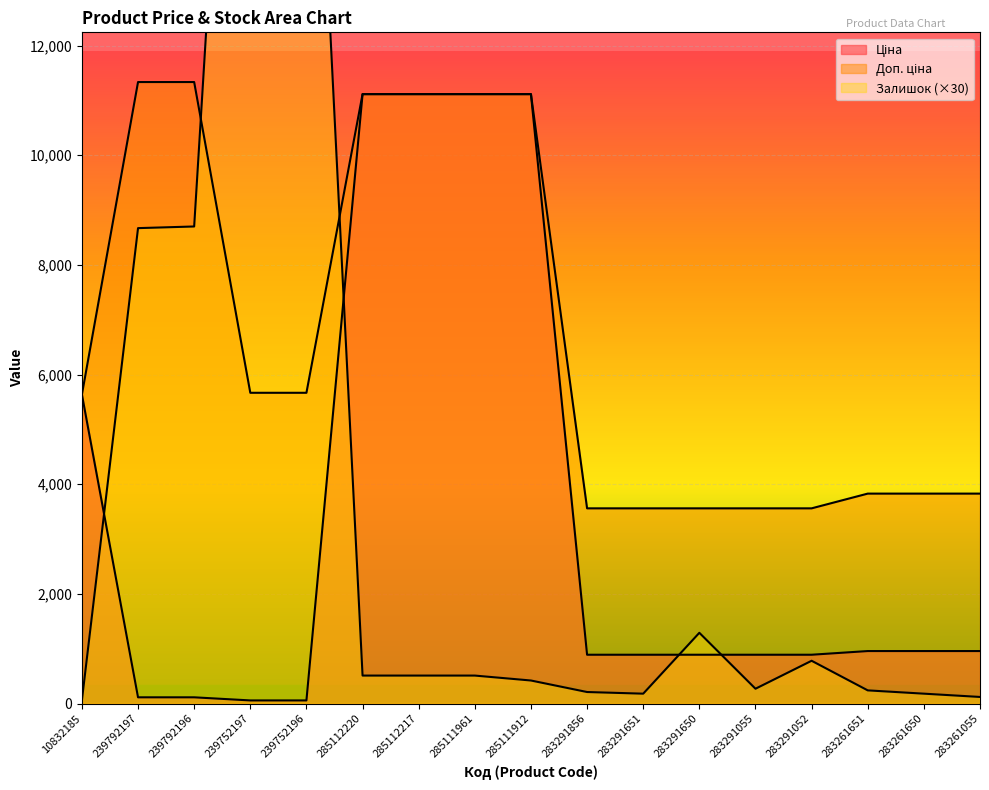

Where do Доп. ціна and Залишок first cross each other?

239792196 and 239752197